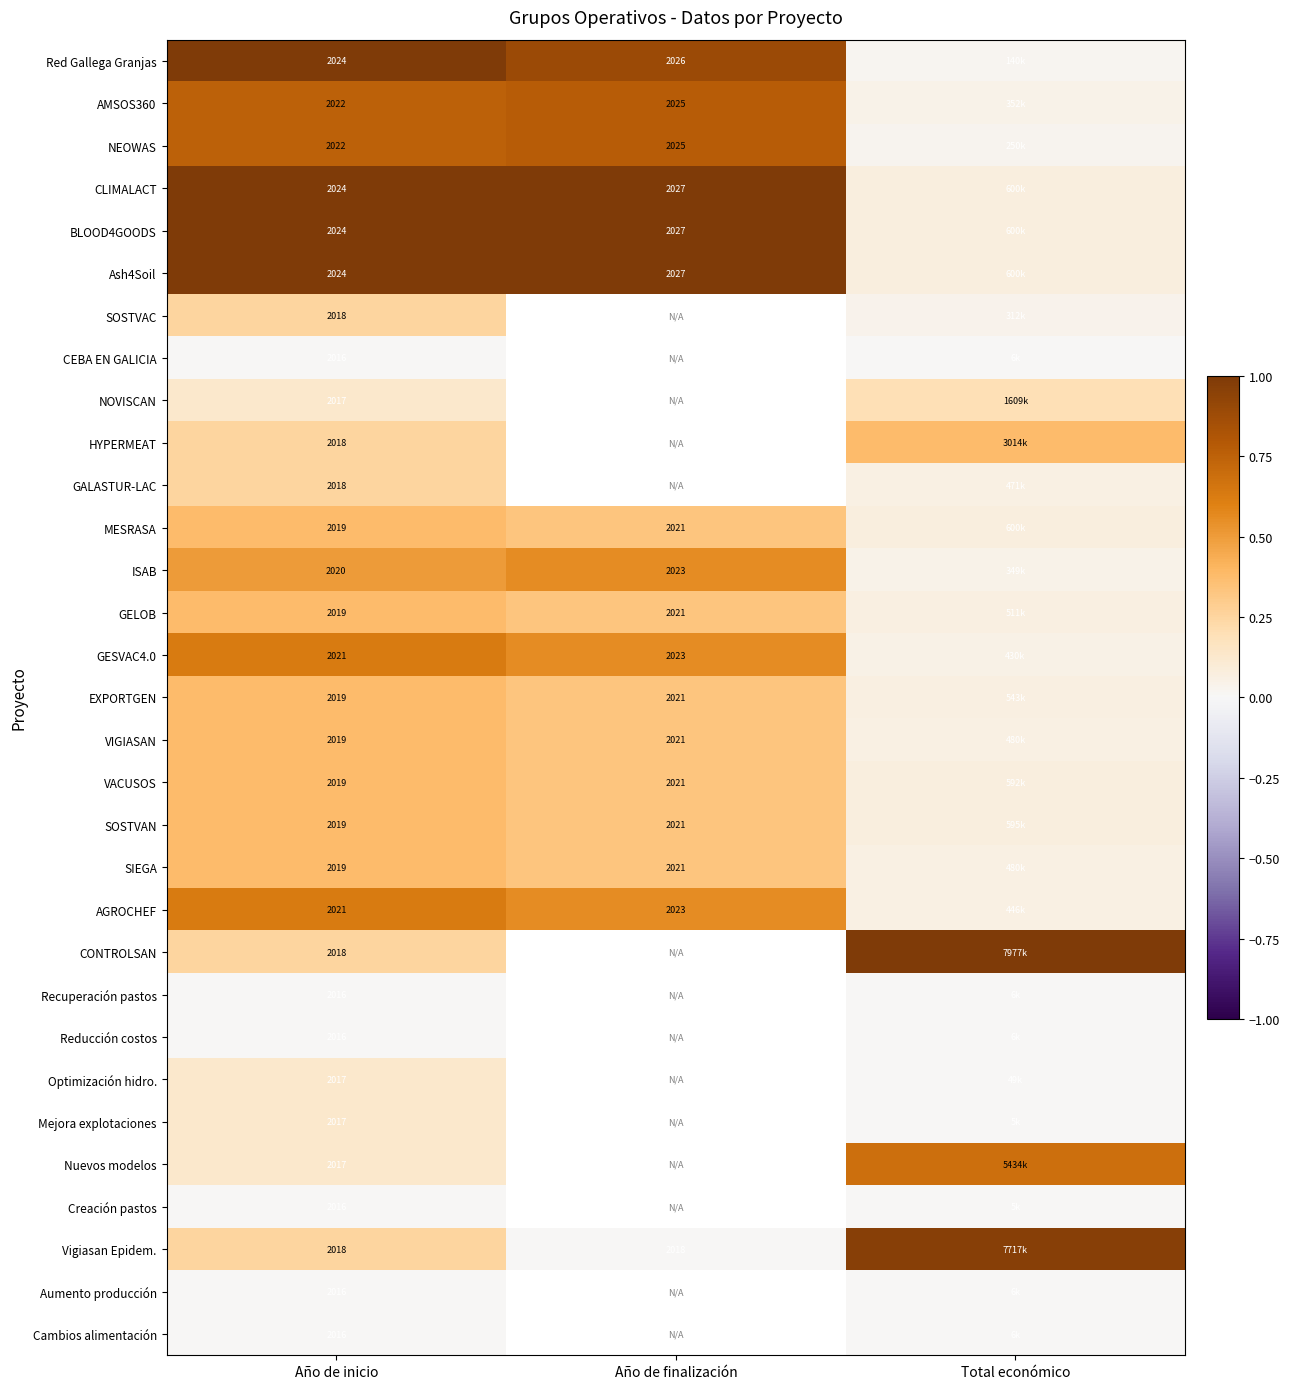

Is the value of BLOOD4GOODS at Año de inicio greater than the value of ISAB at Año de inicio?

Yes